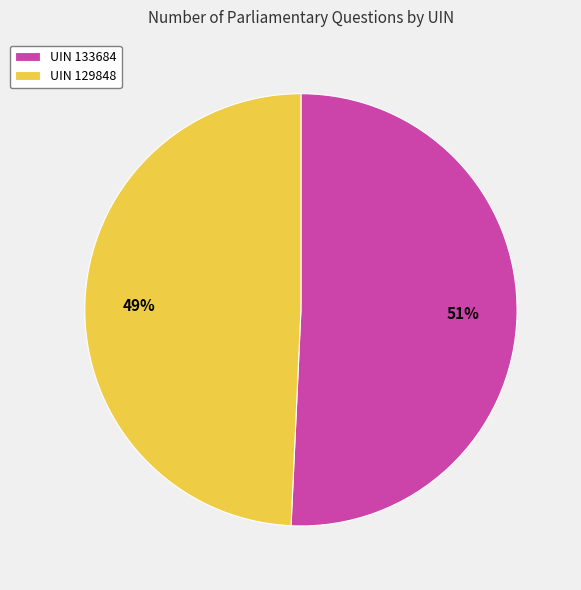

What is the majority slice?

UIN 133684